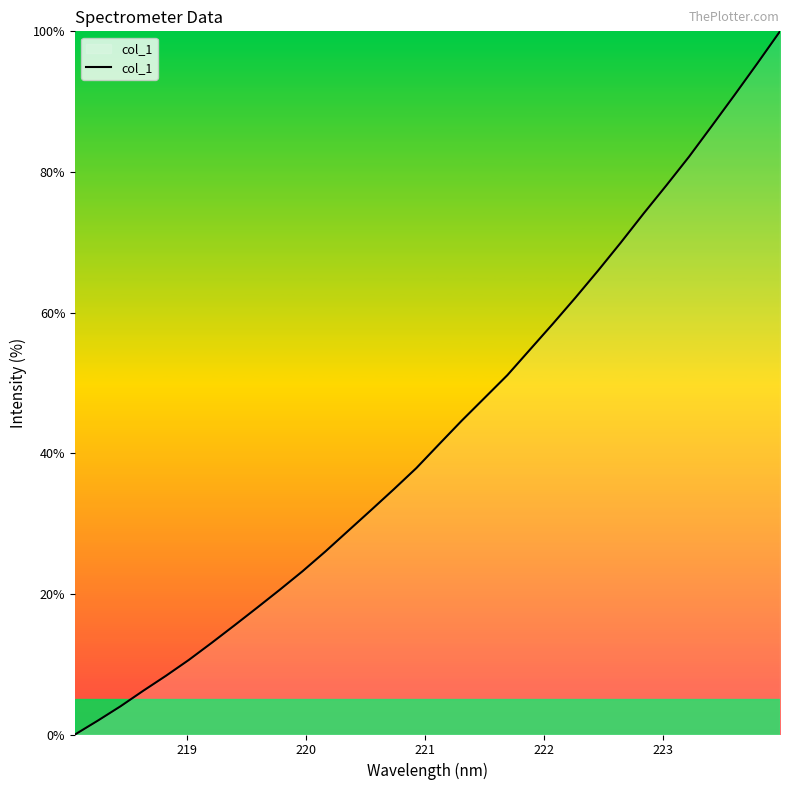

What is the greatest value displayed?

100.0